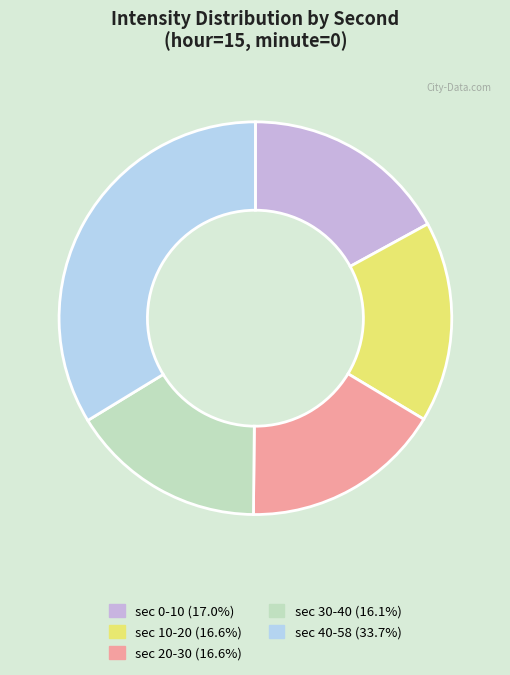

Does any single category account for the majority?

No